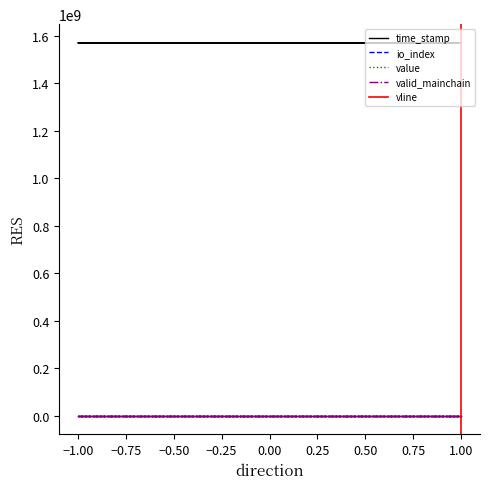

Where is io_index nearest to the value 1?

-1